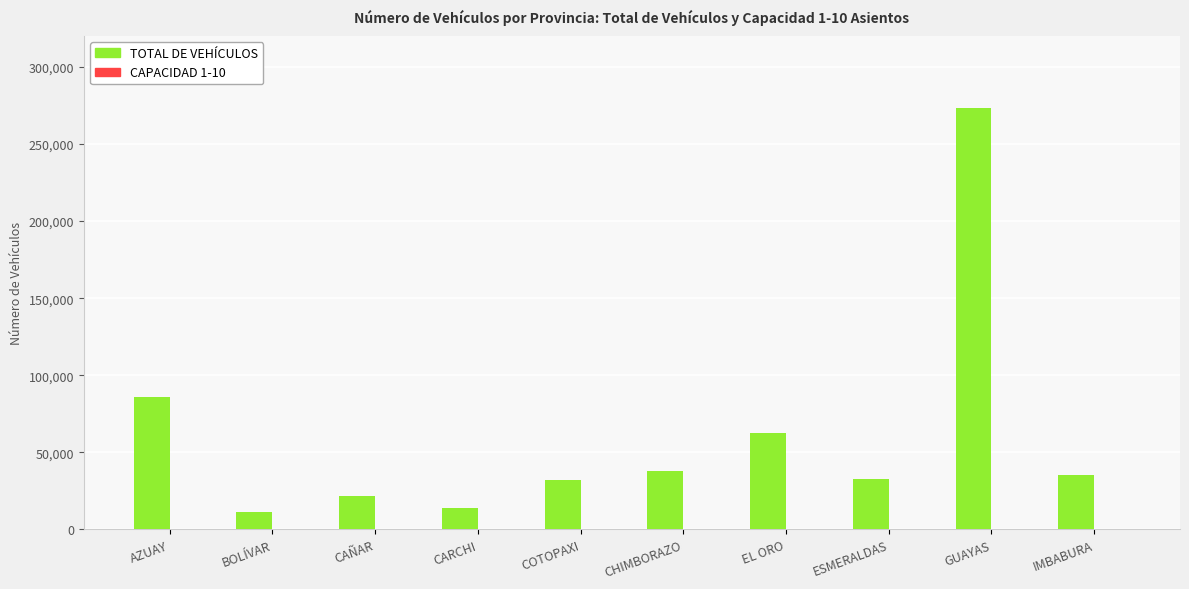

How many groups of bars are there?

10